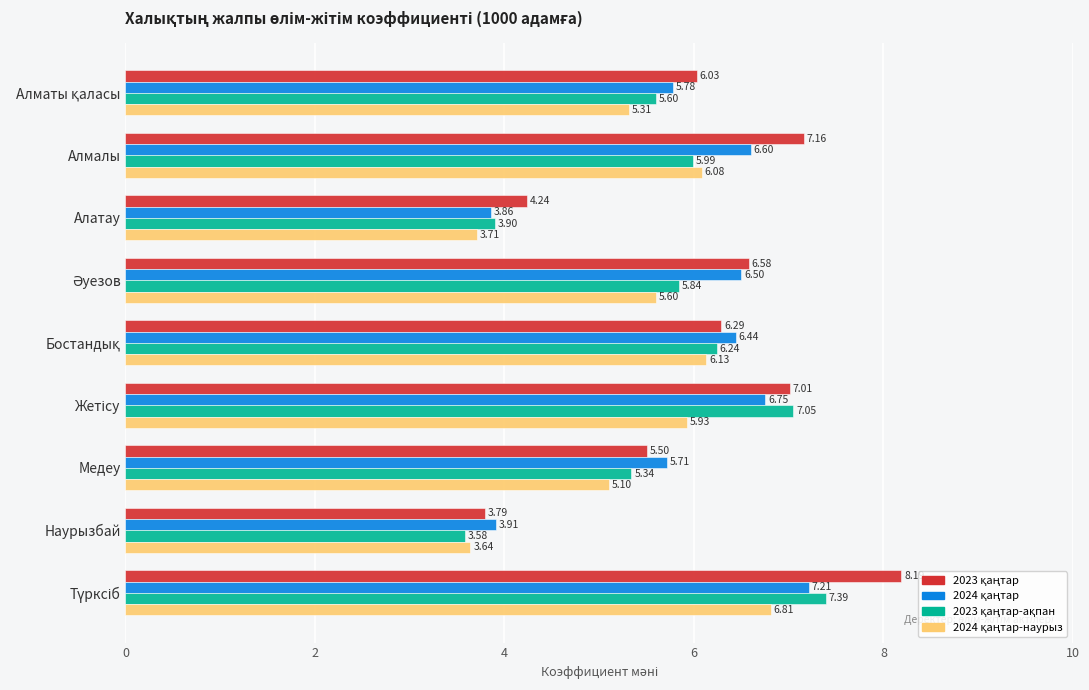

What is the spread (max minus min) of values at Алмалы?

1.2